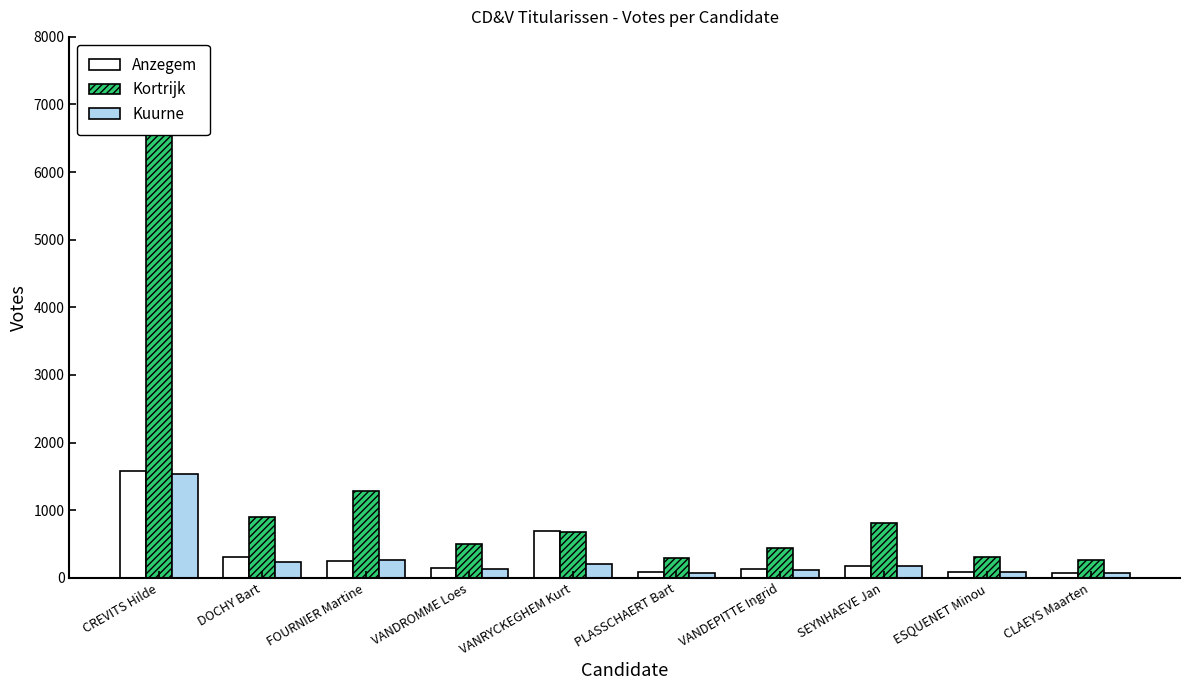

The Kuurne series shows 119 at VANDEPITTE Ingrid. True or false?

True